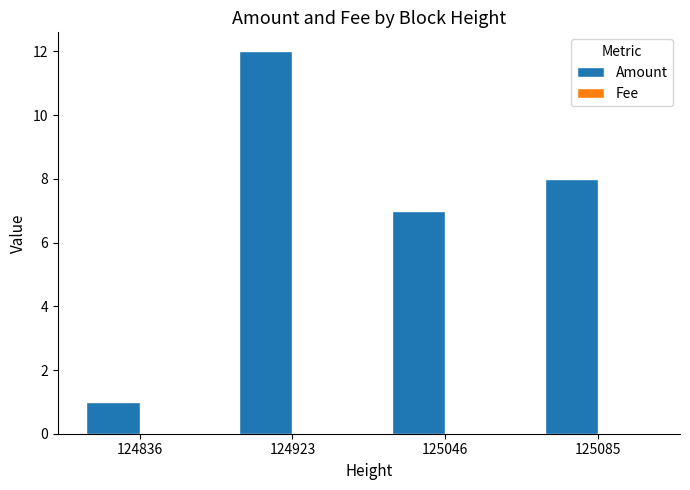

How many series are shown in this chart?

2